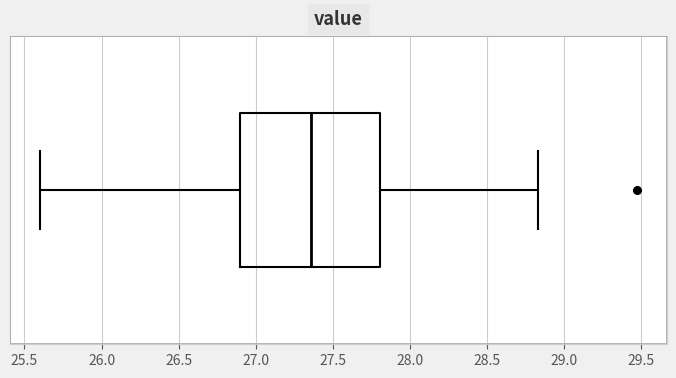

Transcribe this box plot: give where the median line is, the range the box spans, and where the two whiskers end, as read against the x-axis. The values are not printed on the chart, so give them approximately, as read against the axis.

median 27.35, box 26.90 to 27.80, whiskers 25.60 to 28.85